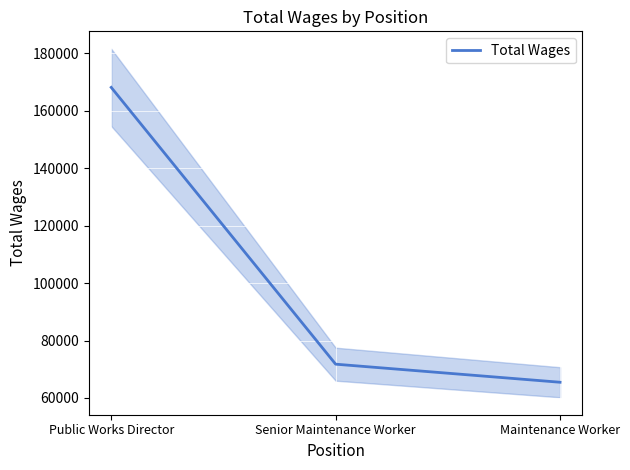

List the labels in order of value, largest first.

Public Works Director, Senior Maintenance Worker, Maintenance Worker